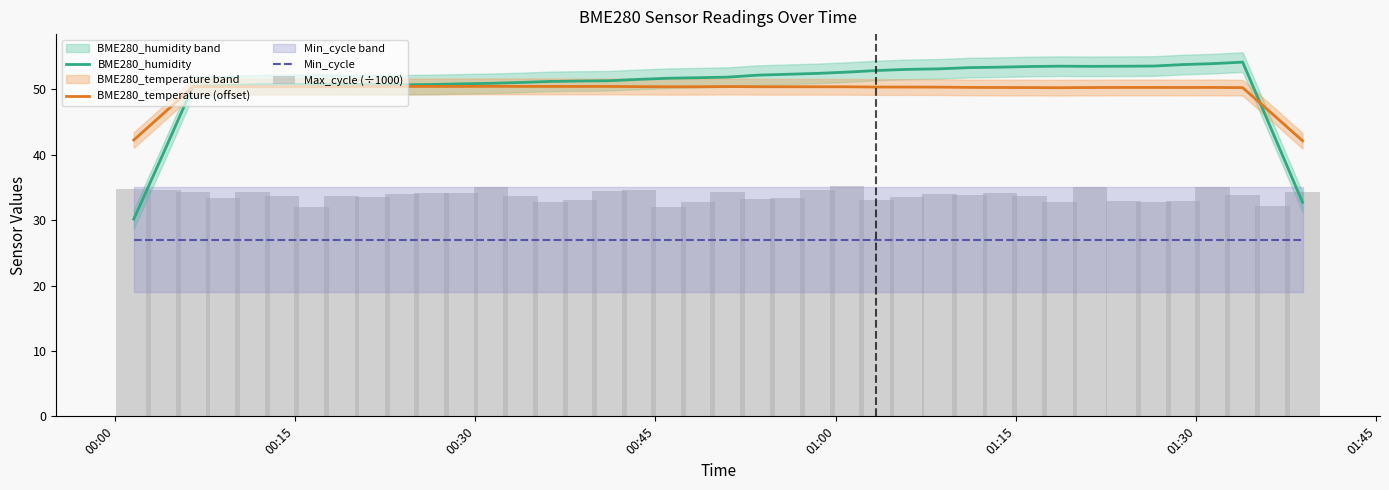

What are all the series names shown in the legend?

BME280_humidity, BME280_temperature (offset), Min_cycle, Max_cycle (÷1000)